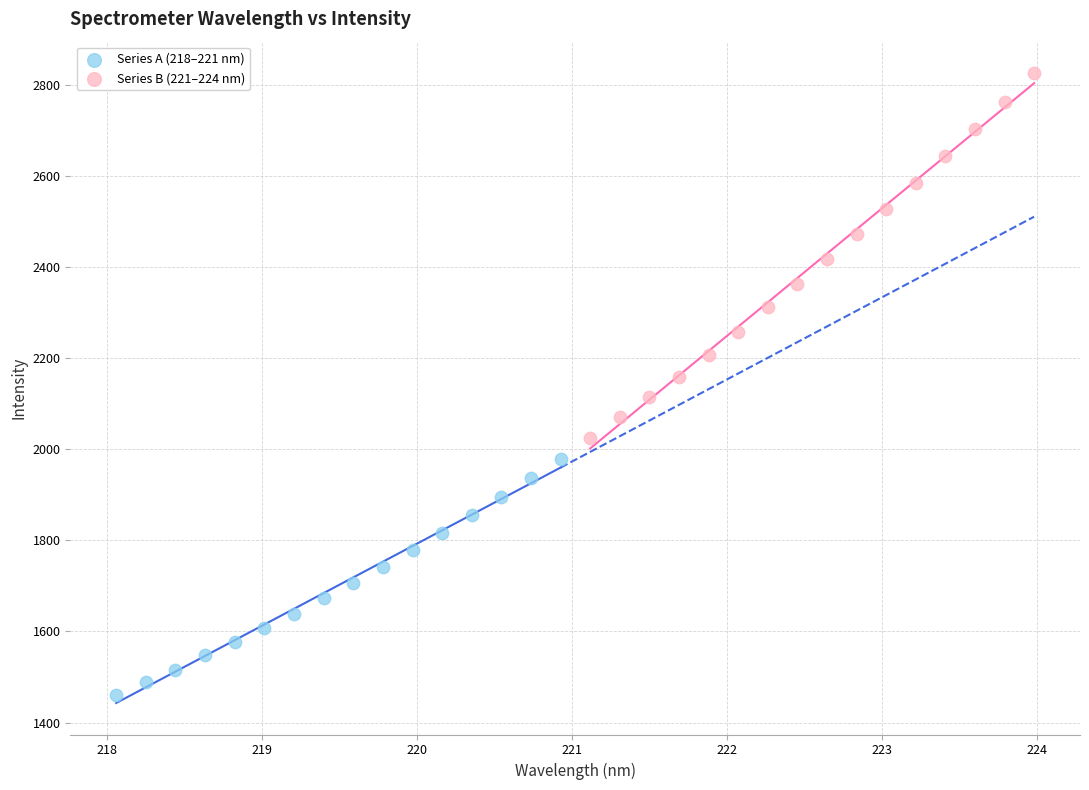

Which series has the largest Y range (max minus min)?

Series B (221–224 nm)